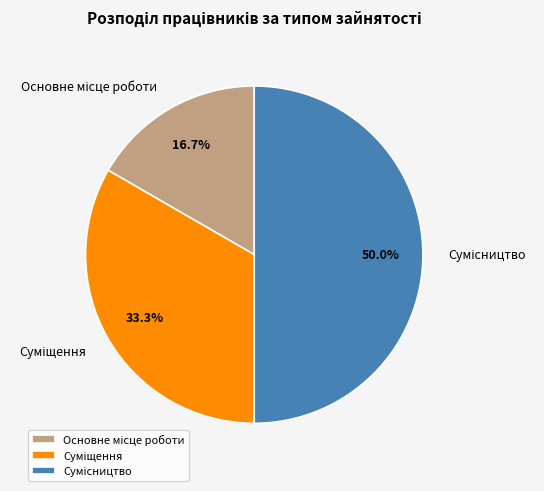

Which category has the biggest portion of the pie?

Сумісництво